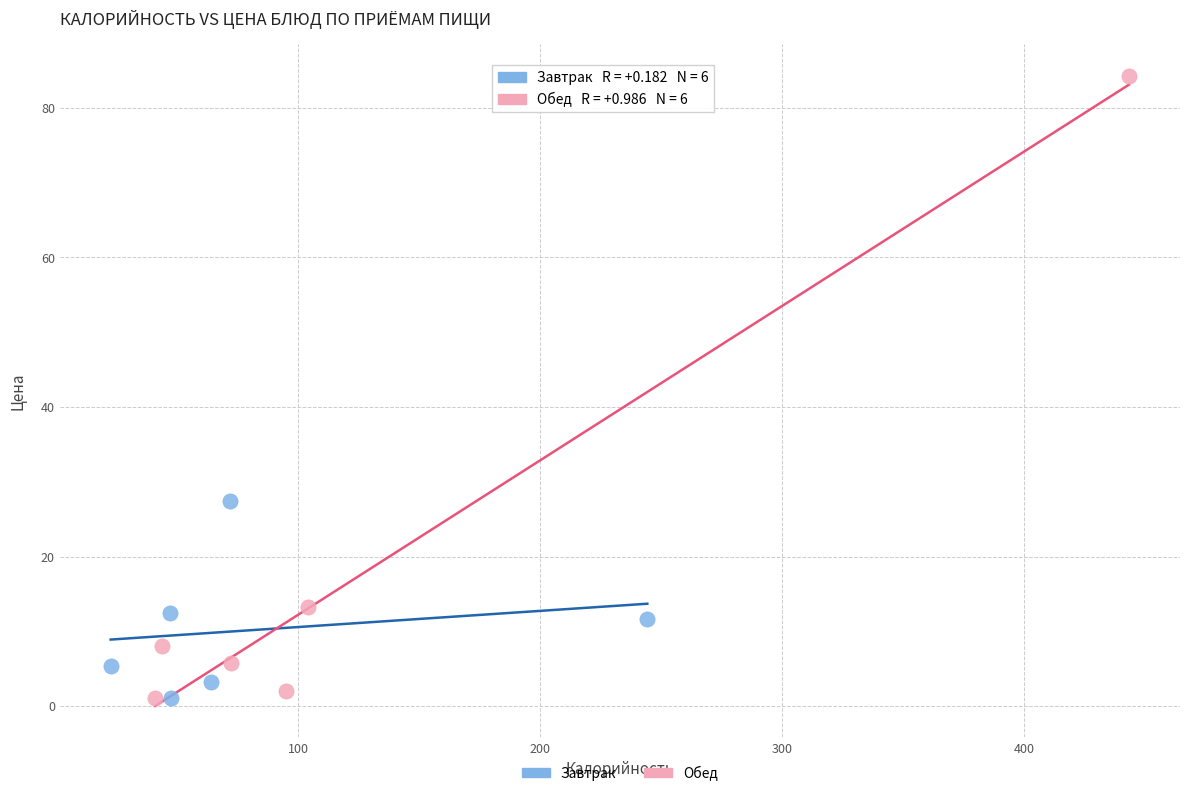

Which series reaches the maximum Y coordinate?

Обед